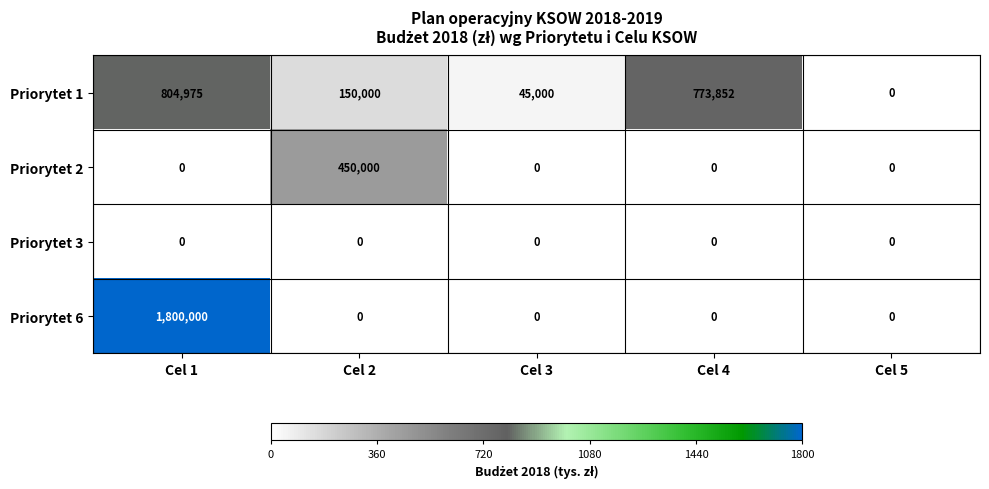

How many series are shown in this chart?

4